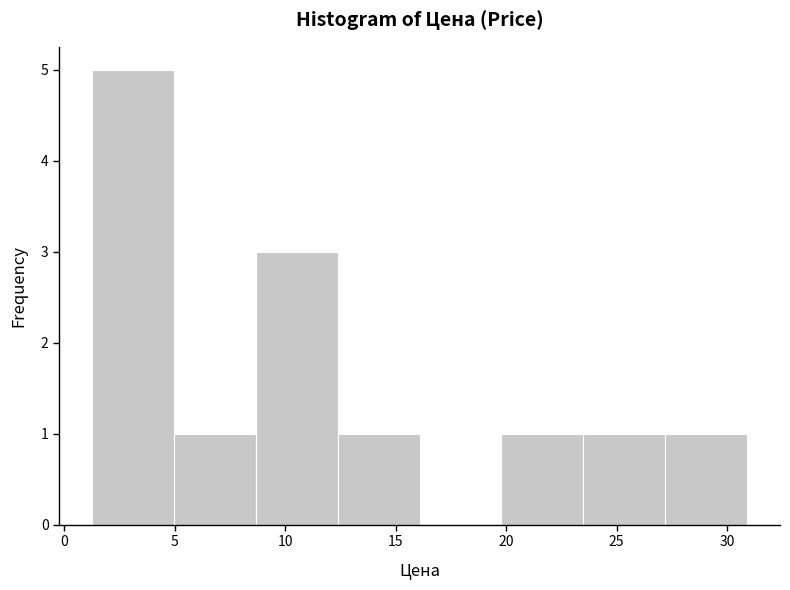

Over which range of the x-axis is the bar tallest?

1.0 to 5.0